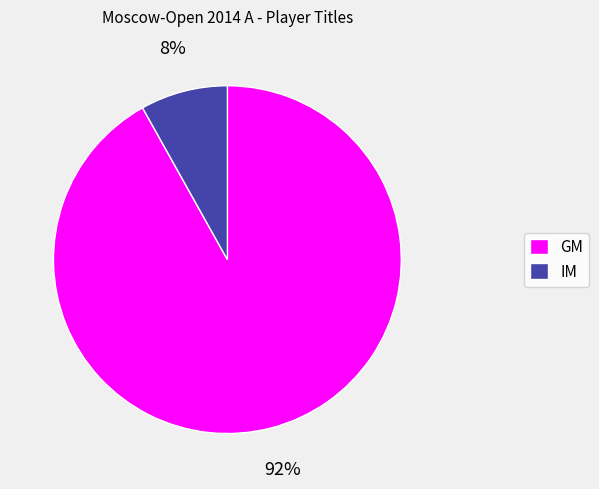

Do IM and GM together represent more than half of the pie?

Yes